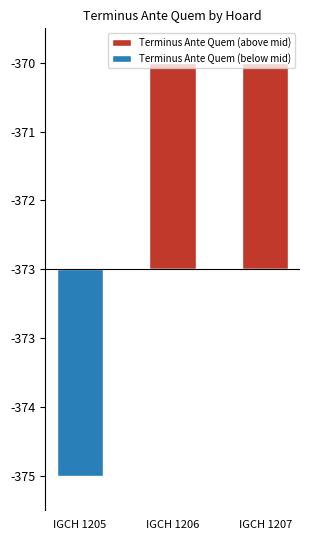

What is the value of the Terminus Ante Quem (above mid) bar at the 2nd from the left?

2.5